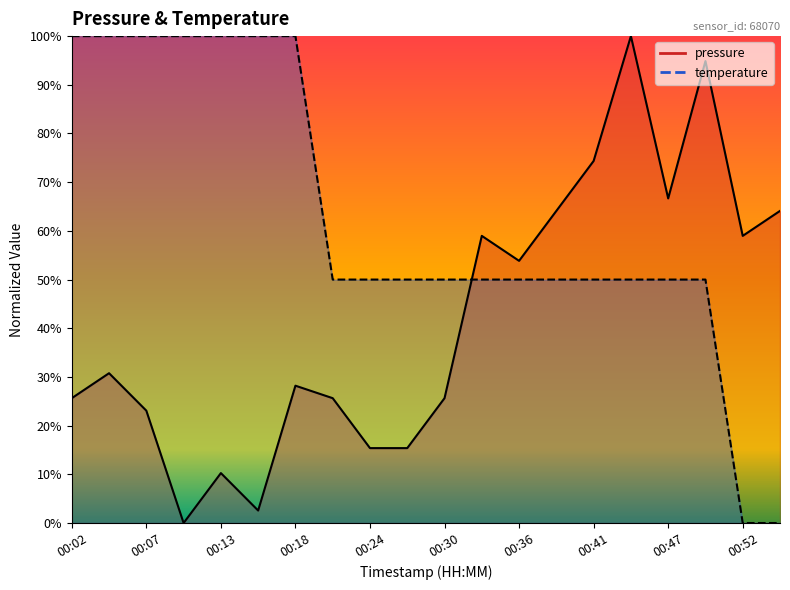

What is the difference between the temperature values at 00:55 and 00:10?

100.0